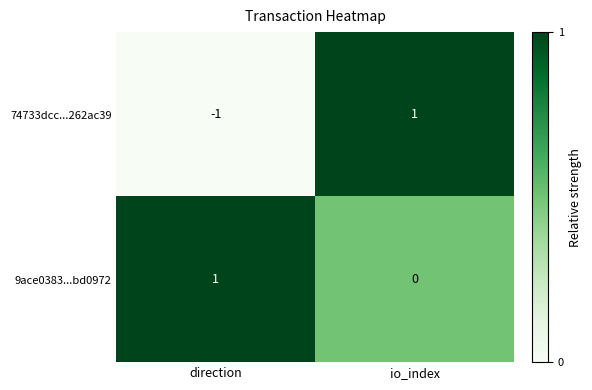

How many distinct data groups are displayed?

2